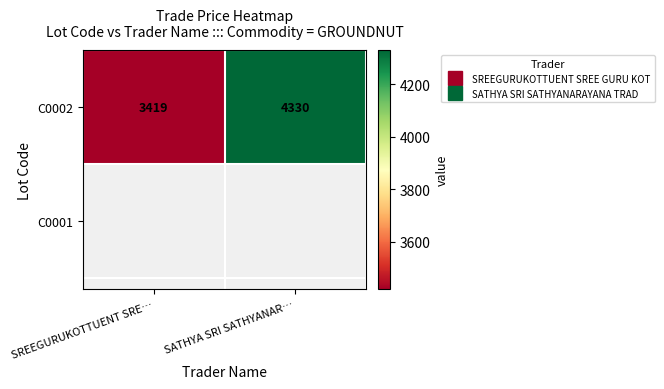

The chart shows a value of 1068.2 at SREEGURUKOTTUENT SRE…. True or false?

False